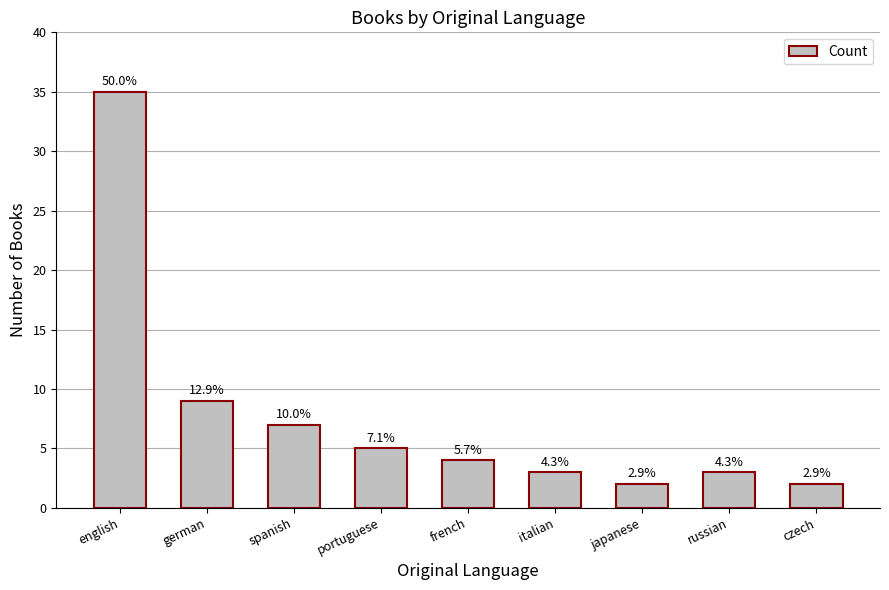

How many bars are there in total?

9